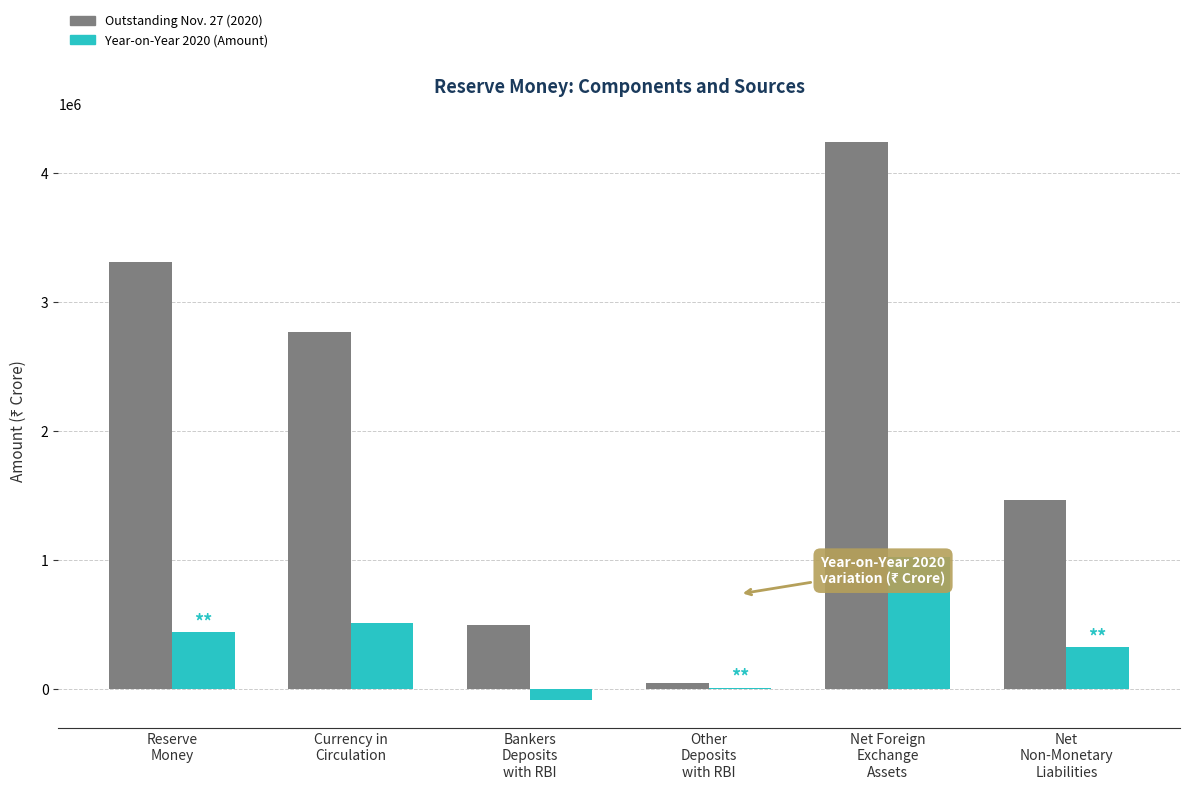

At which category is the sum across all series the highest?

Net Foreign
Exchange
Assets